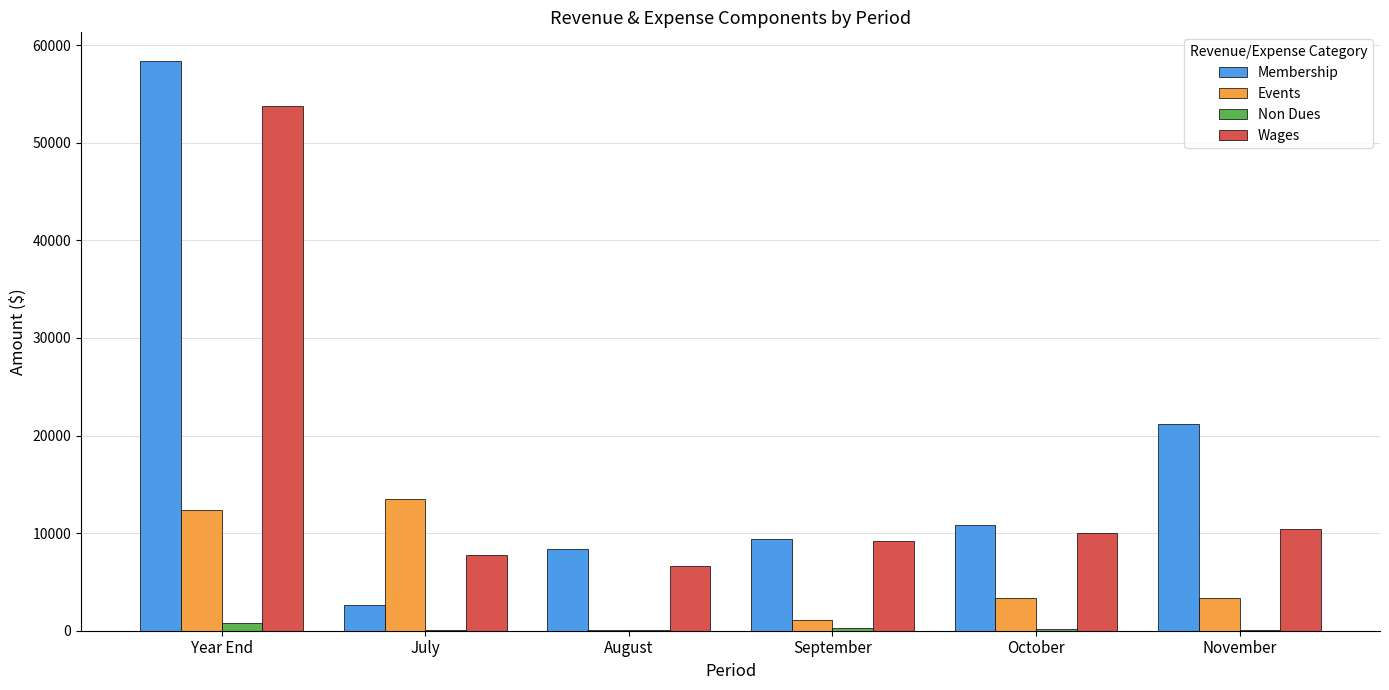

Which series has the largest total across all categories?

Membership